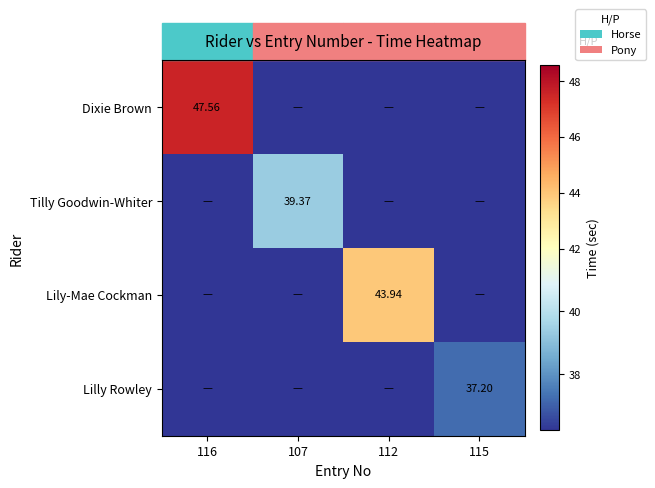

Which series has the largest range (max minus min)?

Dixie Brown